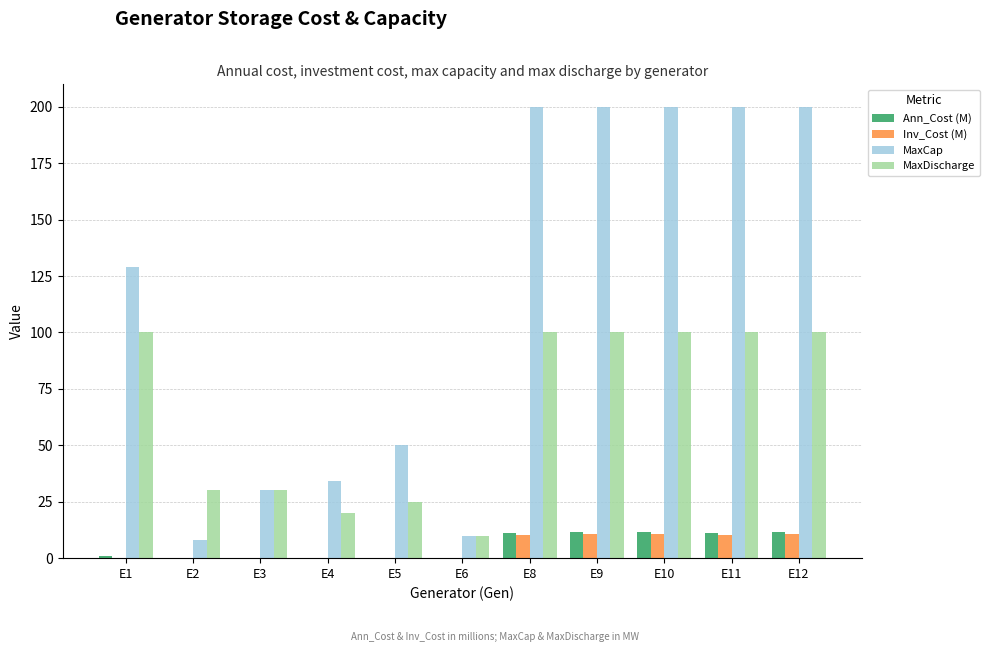

What is the sum of all MaxCap values?

1261.0